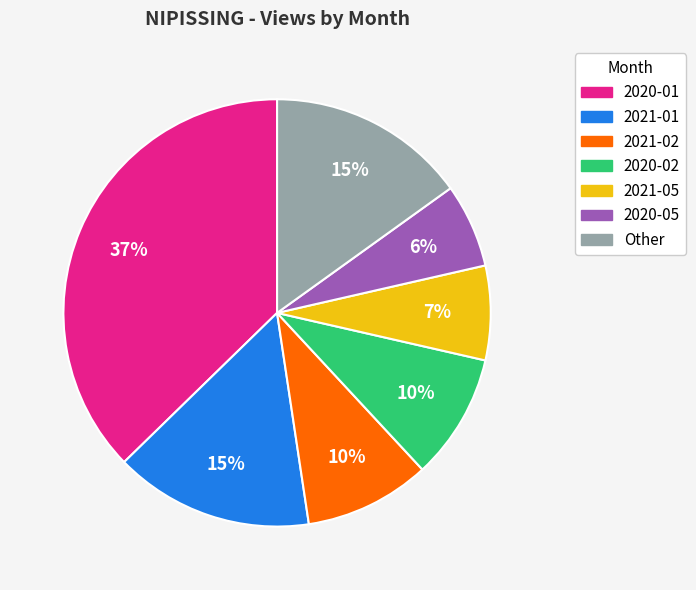

Is there a majority slice in this chart?

No